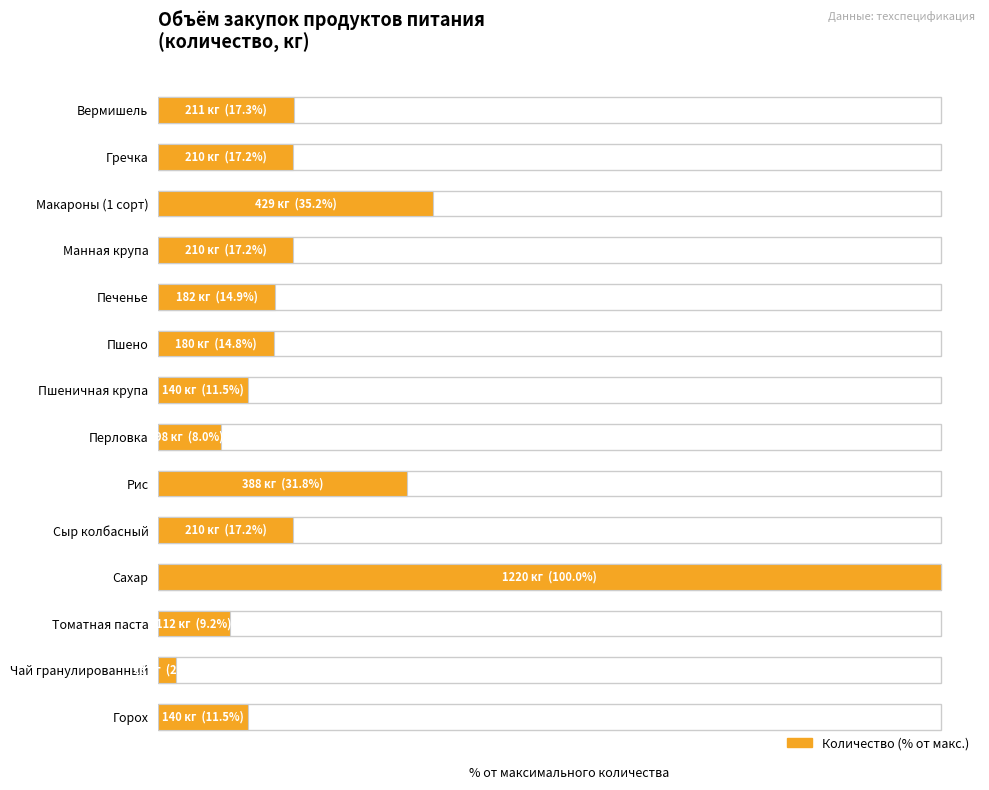

How many bars are there in total?

14